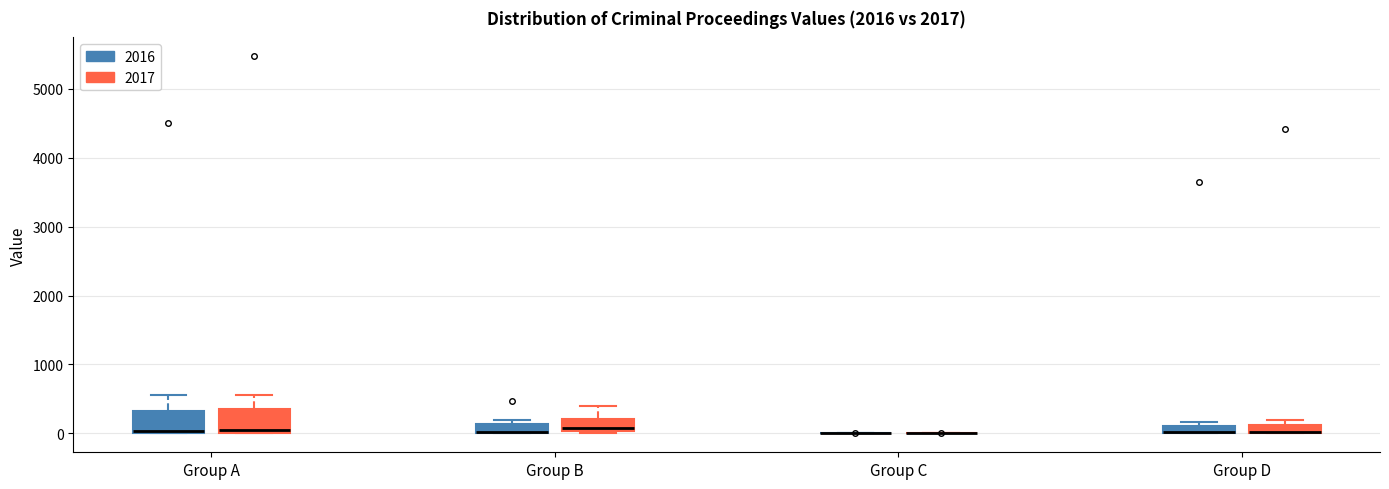

Where is the upper edge of the box for Group B (2016) on the y-axis? The values are not printed on the chart, so give them approximately, as read against the axis.

100